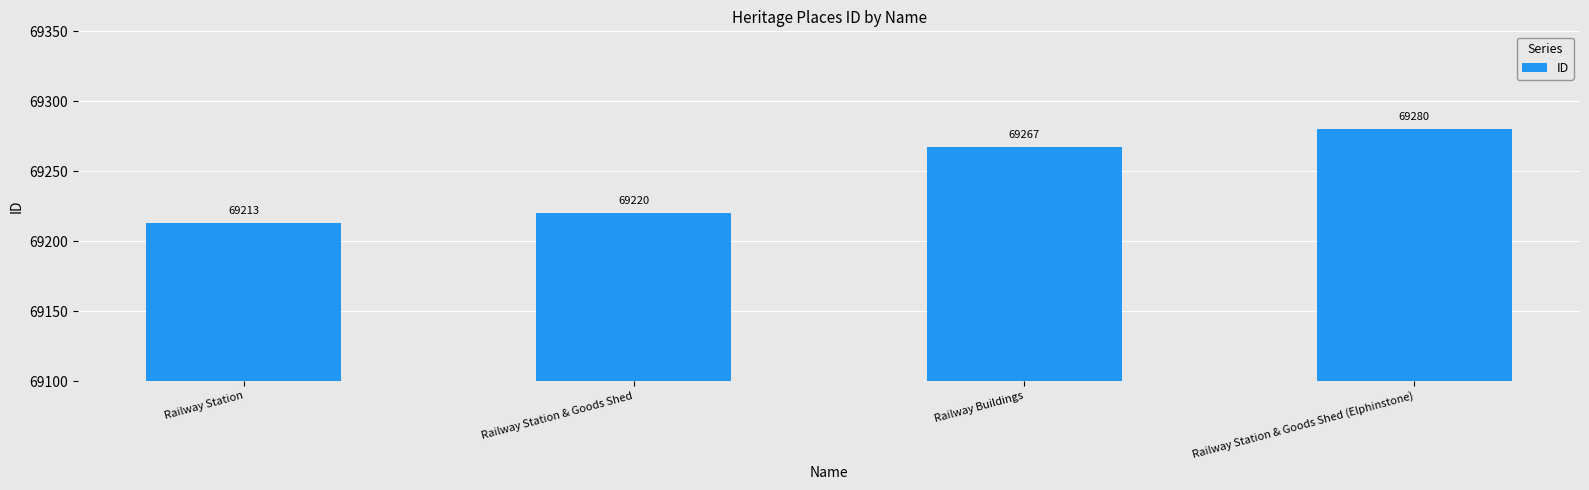

List the labels in order of value, smallest first.

Railway Station, Railway Station & Goods Shed, Railway Buildings, Railway Station & Goods Shed (Elphinstone)